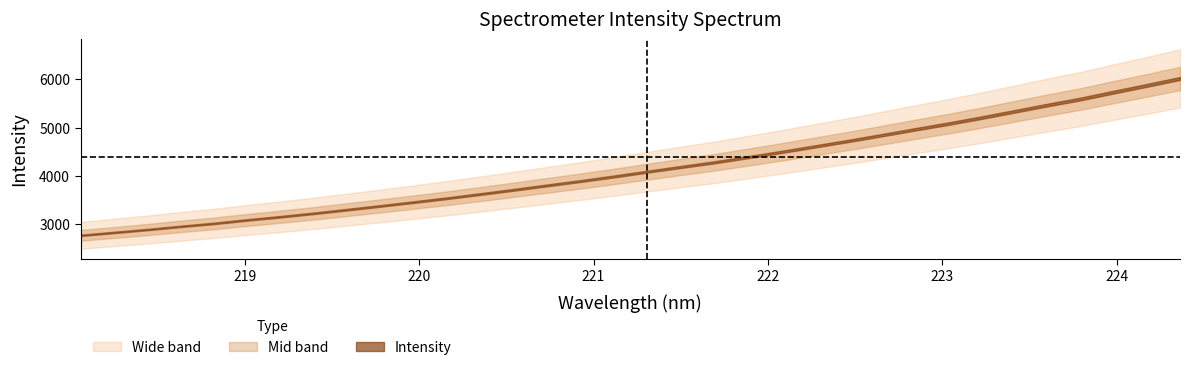

Reading left to right, list all the values displayed in this chart.

218.0596=2773.5	218.2508=2833.0	218.442=2893.4	218.6332=2959.0	218.8244=3021.0	219.0156=3092.8	219.2067=3158.9	219.3979=3229.8	219.589=3305.6	219.7801=3382.5	219.9712=3461.5	220.1623=3542.2	220.3533=3628.2	220.5444=3716.1	220.7354=3807.2	220.9264=3896.4	221.1174=3991.2	221.3083=4090.0	221.4993=4186.4	221.6902=4281.6	221.8812=4387.5	222.0721=4495.5	222.263=4608.1	222.4538=4721.1	222.6447=4839.1	222.8355=4959.8	223.0264=5077.5	223.2172=5201.8	223.408=5332.8	223.5987=5464.7	223.7895=5590.3	223.9802=5733.1	224.1709=5872.6	224.3616=6015.7